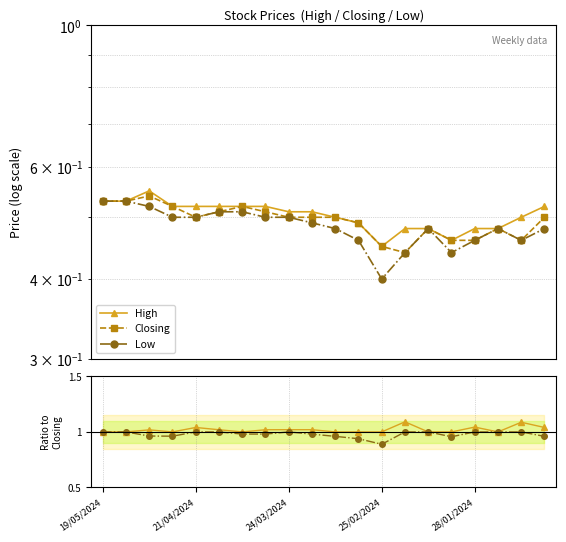

True or false: Closing has more than 2 interior local peaks.

True